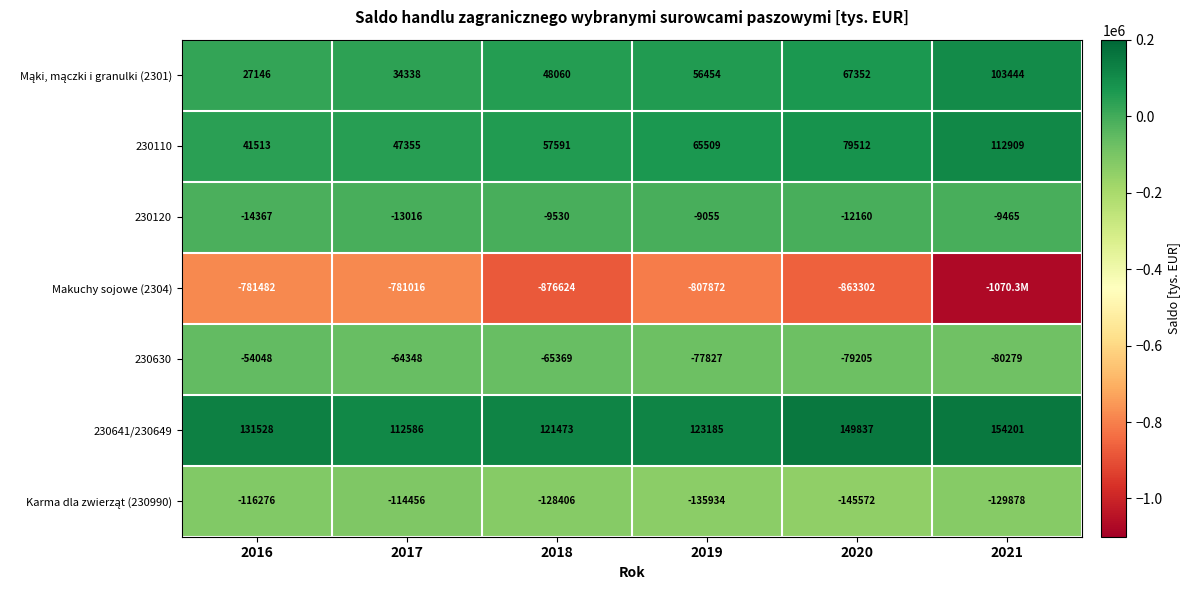

What is the sum of the Makuchy sojowe (2304) values at 2018 and 2021?

-1946935.3